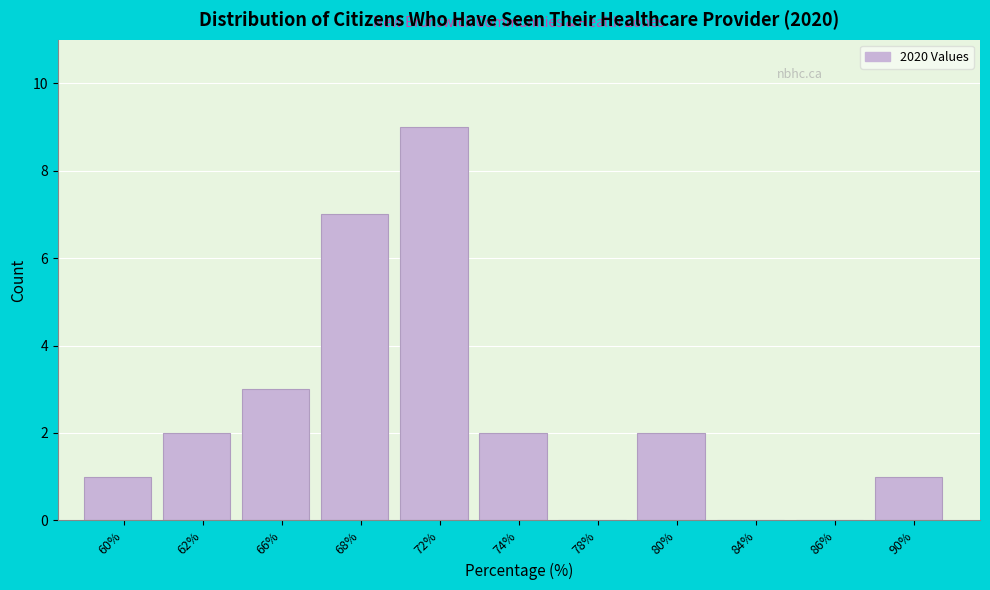

Reading right to left, extract all data points from this chart.

90%=1	86%=0	84%=0	80%=2	78%=0	74%=2	72%=9	68%=7	66%=3	62%=2	60%=1